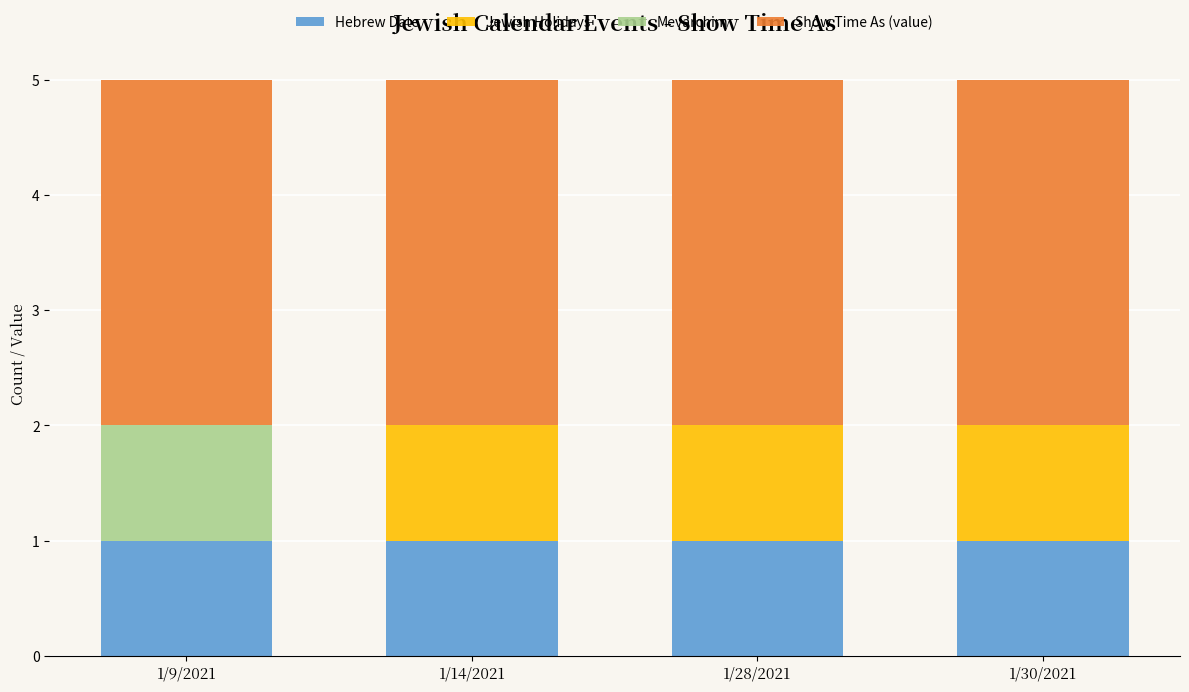

True or false: Hebrew Date has a value of 1 at 1/14/2021.

True